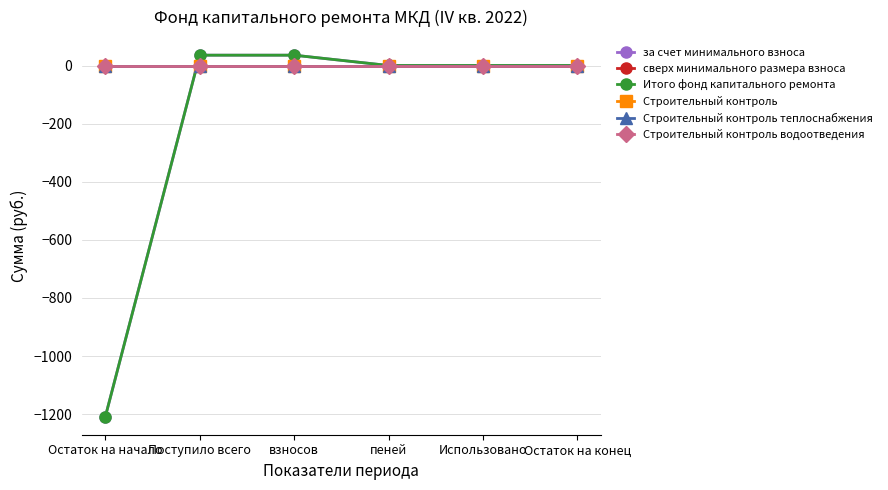

Reading left to right, list all the values displayed in this chart.

за счет минимального взноса: Остаток на начало=-1208.4	Поступило всего=35.5	взносов=35.5	пеней=0.0	Использовано=0.0	Остаток на конец=0.0
сверх минимального размера взноса: Остаток на начало=0.0	Поступило всего=0.0	взносов=0.0	пеней=0.0	Использовано=0.0	Остаток на конец=0.0
Итого фонд капитального ремонта: Остаток на начало=-1208.4	Поступило всего=35.5	взносов=35.5	пеней=0.0	Использовано=0.0	Остаток на конец=0.0
Строительный контроль: Остаток на начало=0.0	Поступило всего=0.0	взносов=0.0	пеней=0.0	Использовано=0.0	Остаток на конец=0.0
Строительный контроль теплоснабжения: Остаток на начало=0.0	Поступило всего=0.0	взносов=0.0	пеней=0.0	Использовано=0.0	Остаток на конец=0.0
Строительный контроль водоотведения: Остаток на начало=0.0	Поступило всего=0.0	взносов=0.0	пеней=0.0	Использовано=0.0	Остаток на конец=0.0